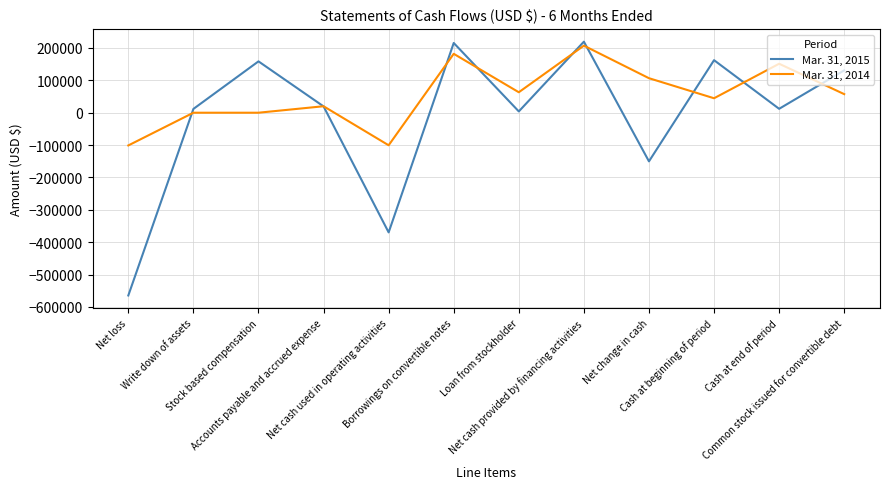

Is this an area chart (filled region under the line)?

No